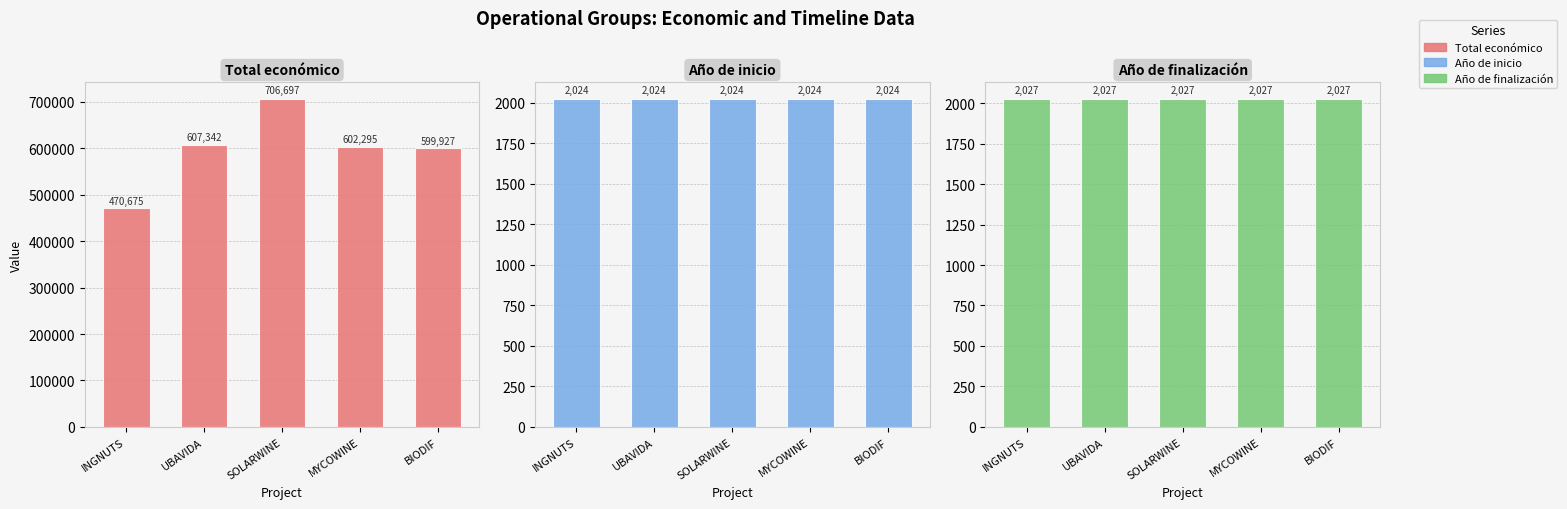

What is the difference between the Total económico values at BIODIF and UBAVIDA?

7415.0